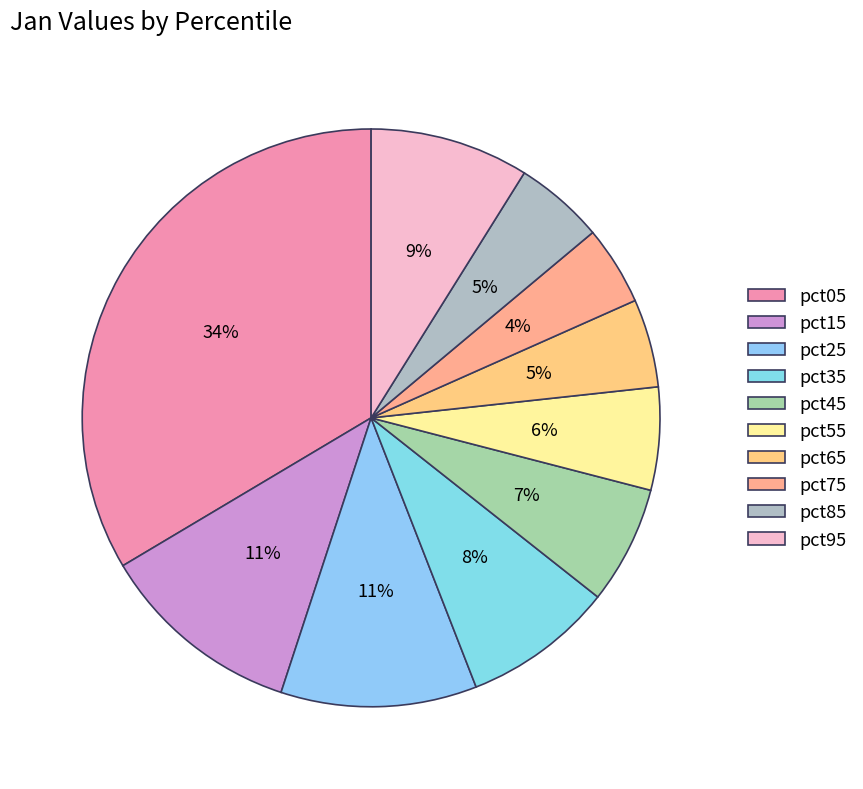

How much of the chart is everything except pct65?

95.1%